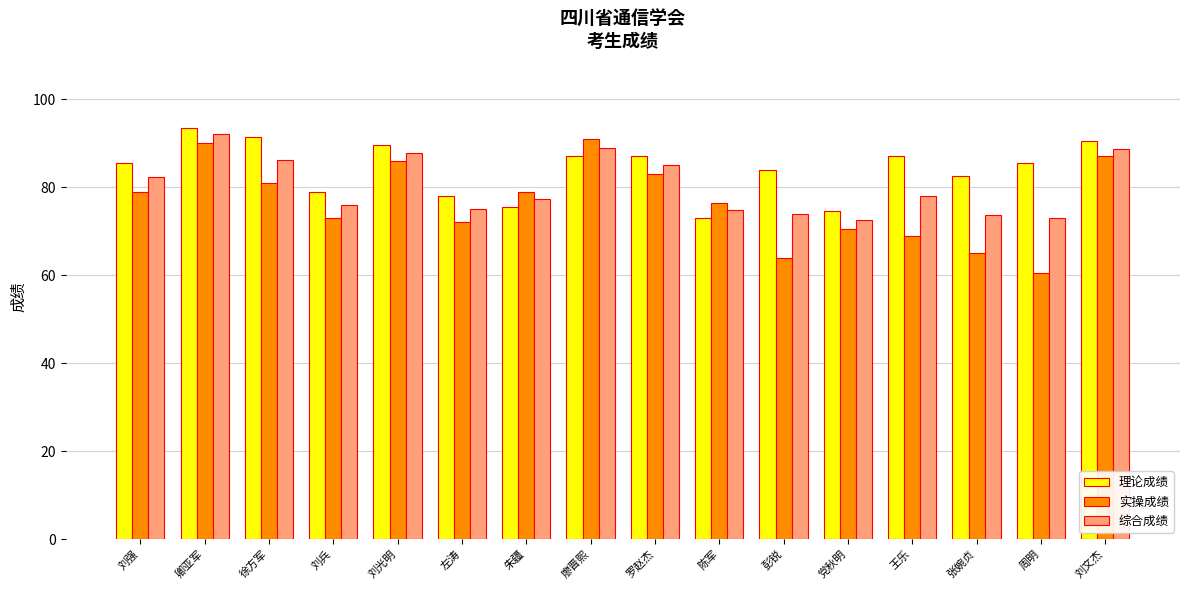

What is the difference between the maximum and minimum values in the 综合成绩 series?

19.5